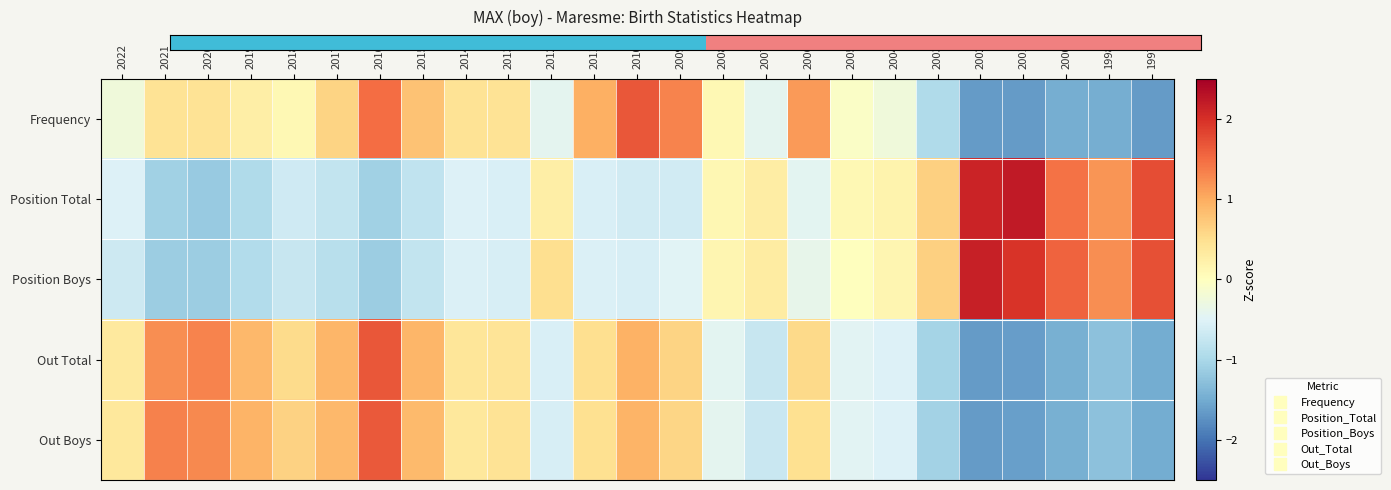

What is the smallest value displayed?

-1.7